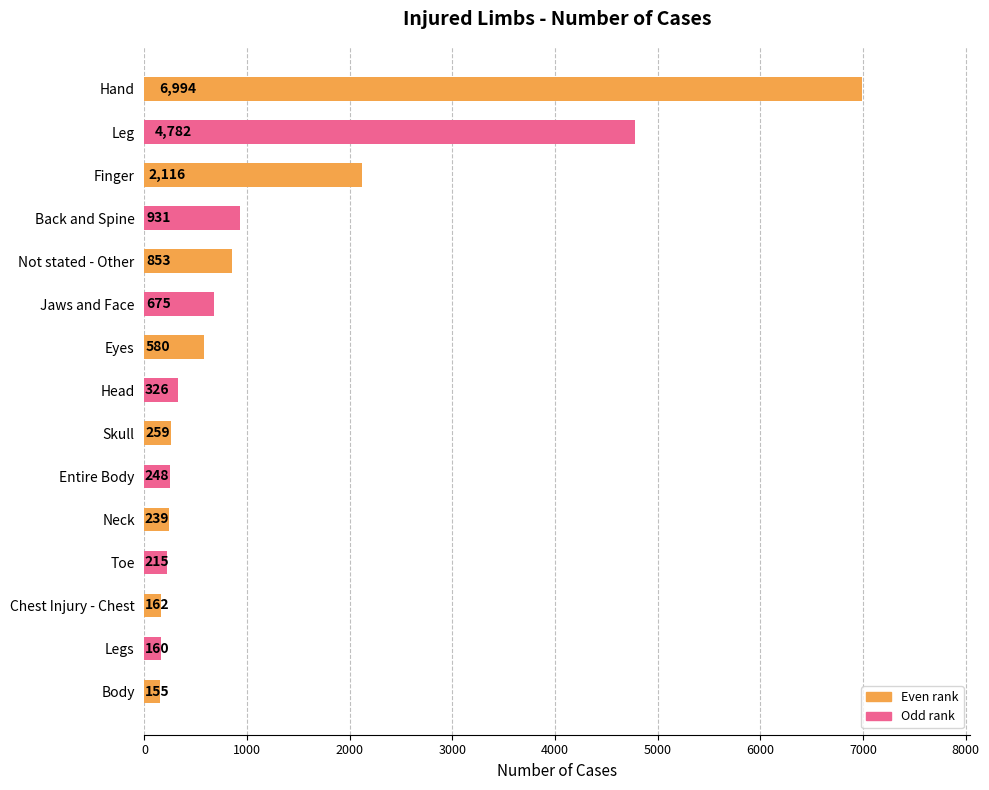

The value at Body is 155. True or false?

True